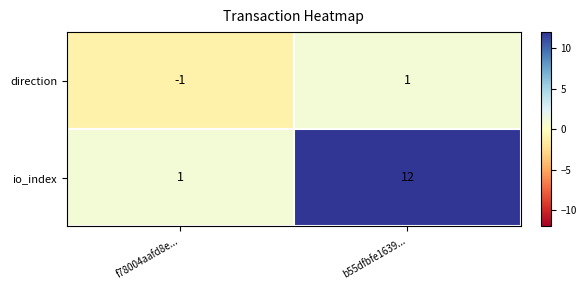

How many distinct data groups are displayed?

2